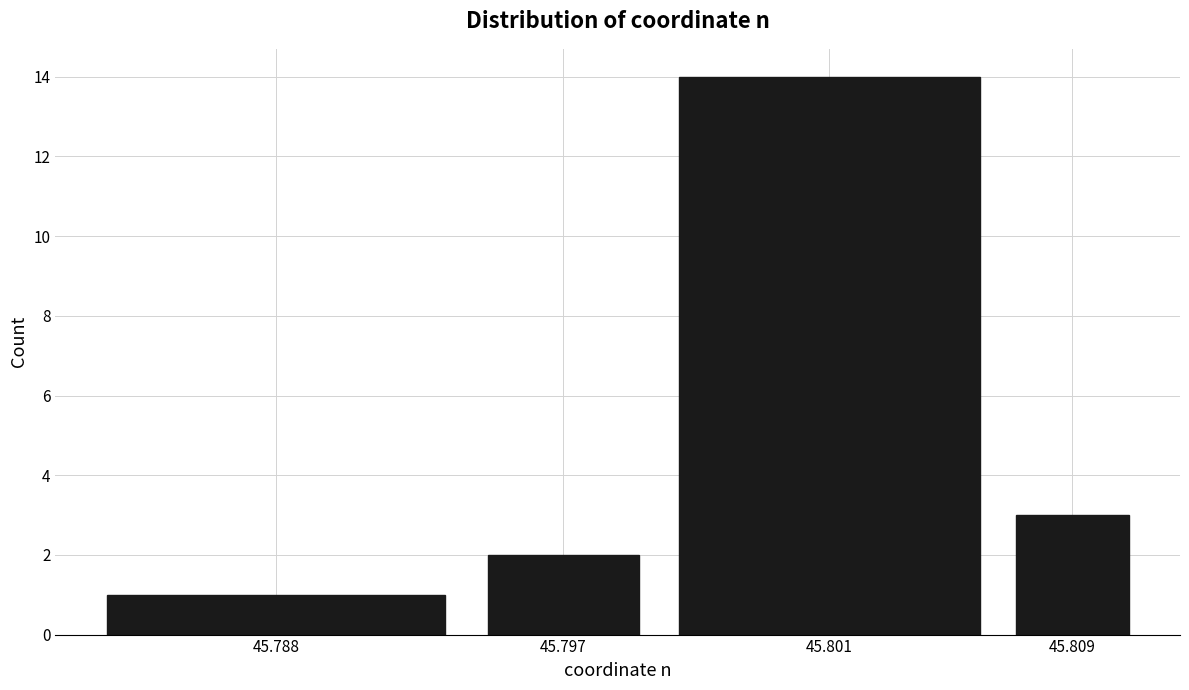

Reading right to left, transcribe all the data shown in this chart.

3	14	2	1